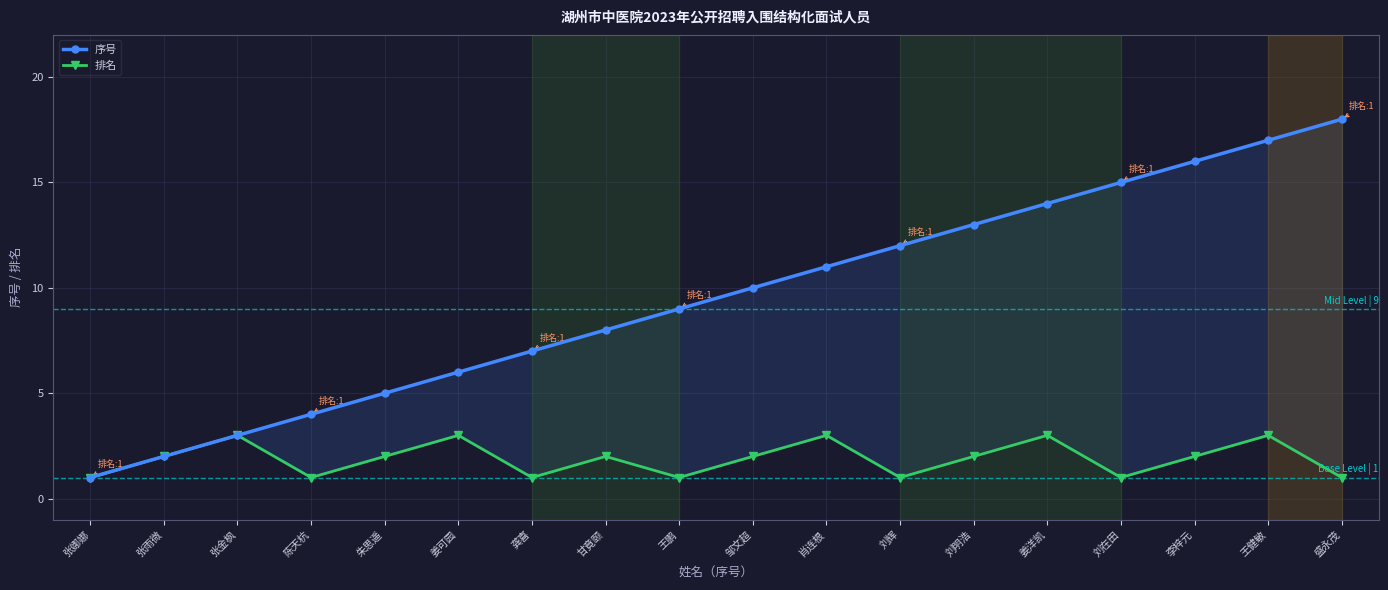

What is the label of the 11th point from the left?

肖连根